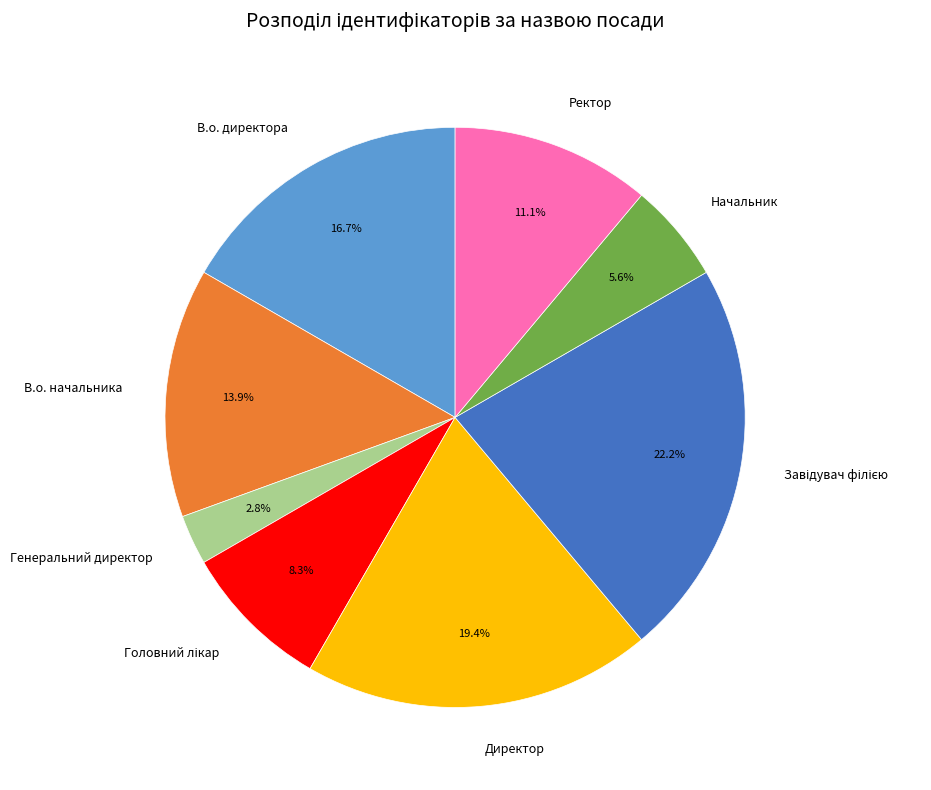

Do В.о. начальника and Начальник together represent more than half of the pie?

No